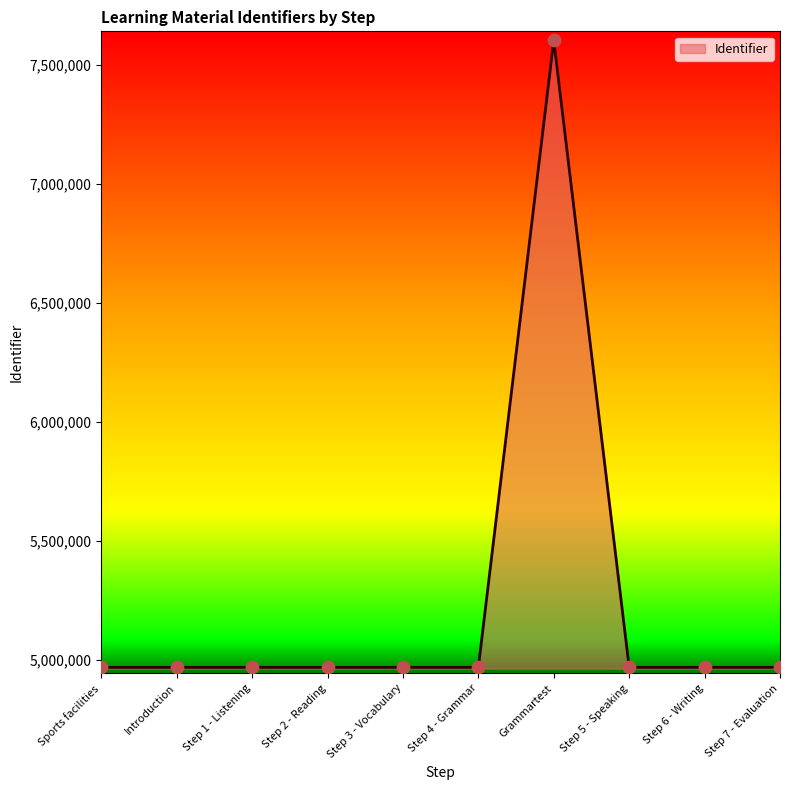

What is the change in value from Sports facilities to Introduction?

+1